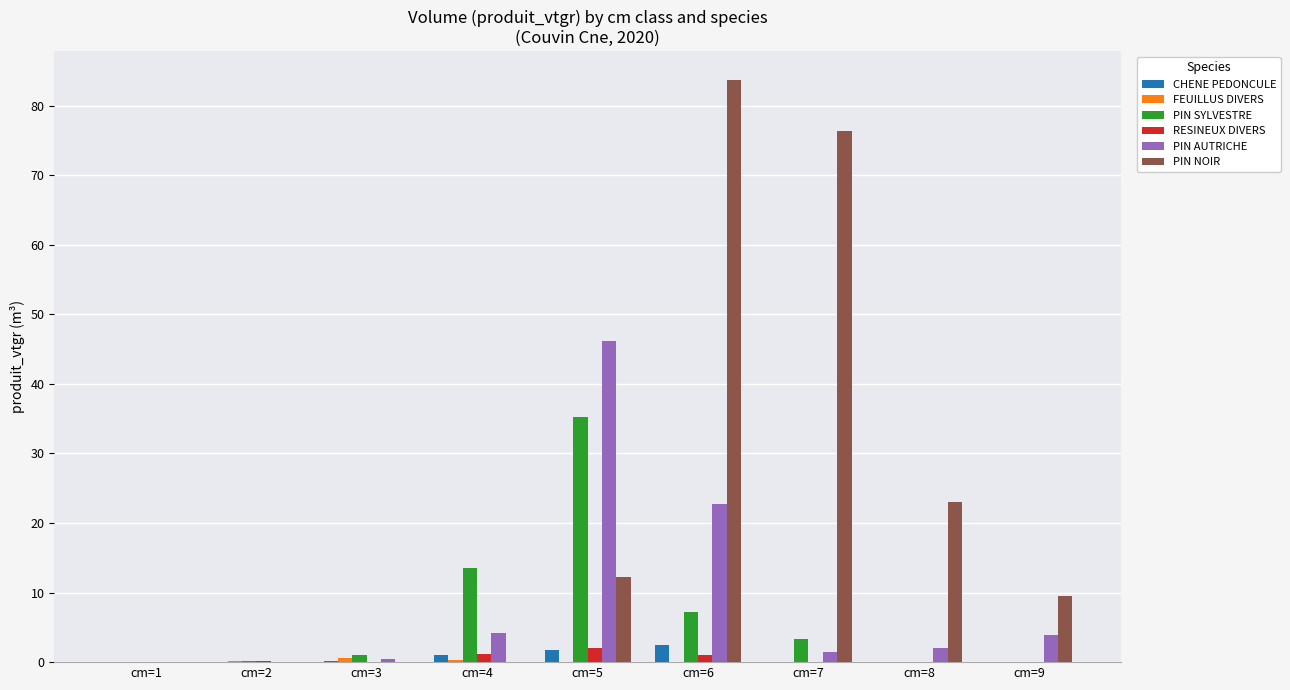

True or false: PIN NOIR has a value of 76.3 at cm=7.

True